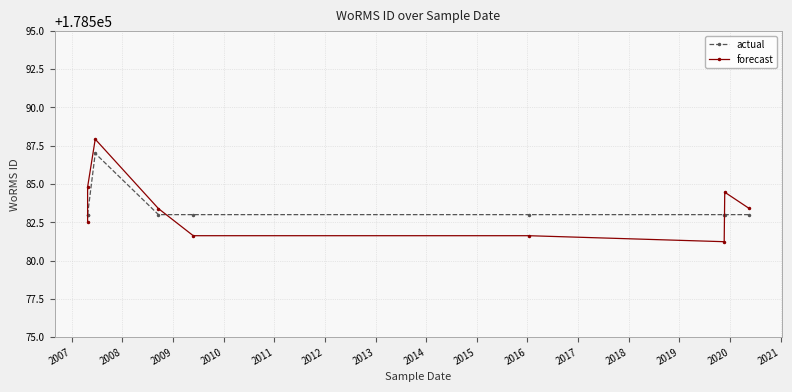

The actual series shows 95911.6 at 2010. True or false?

False